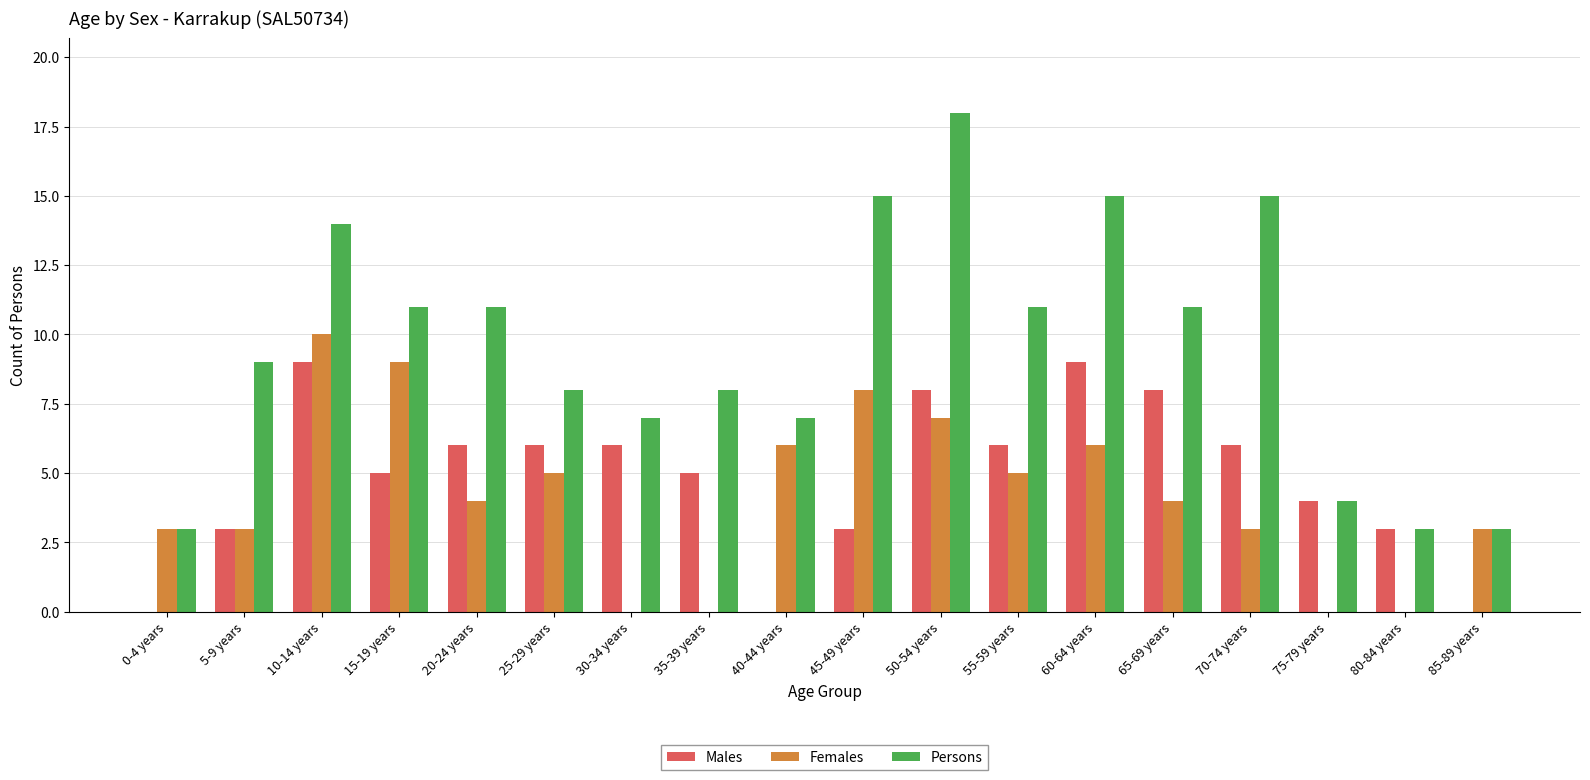

Is the value of Persons at 0-4 years greater than the value of Males at 65-69 years?

No